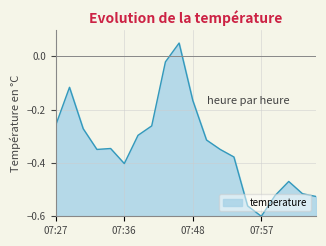

At which category does the data reach its first local valley?

07:33